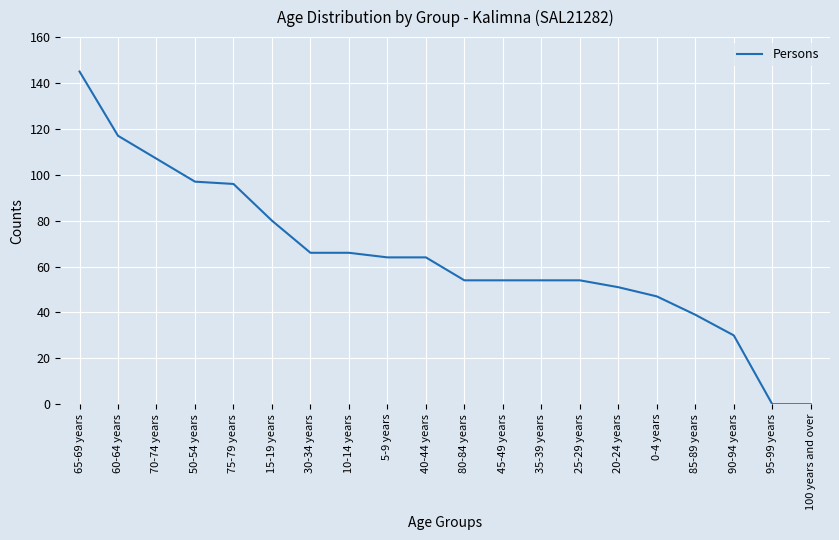

How many distinct data groups are displayed?

1